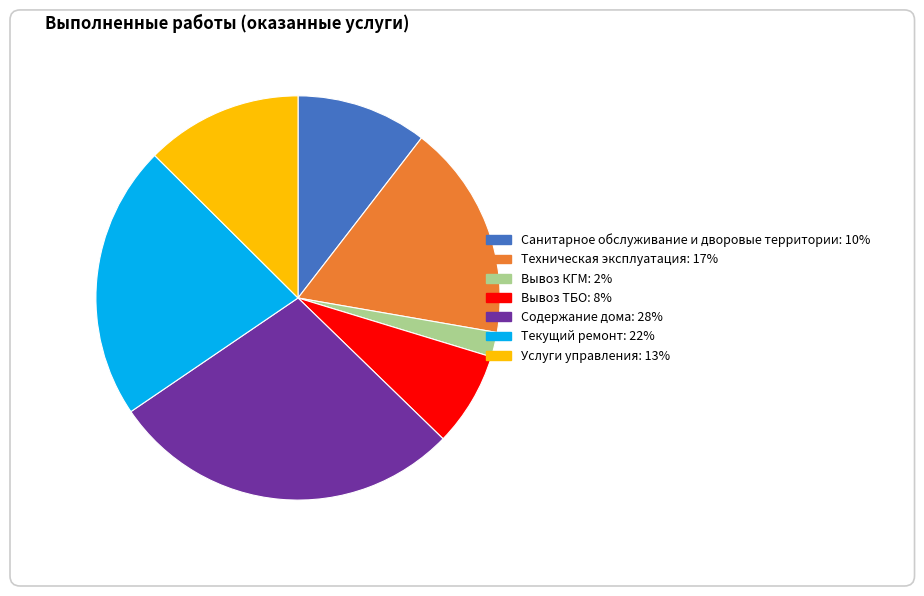

Count the number of slices in the pie.

7